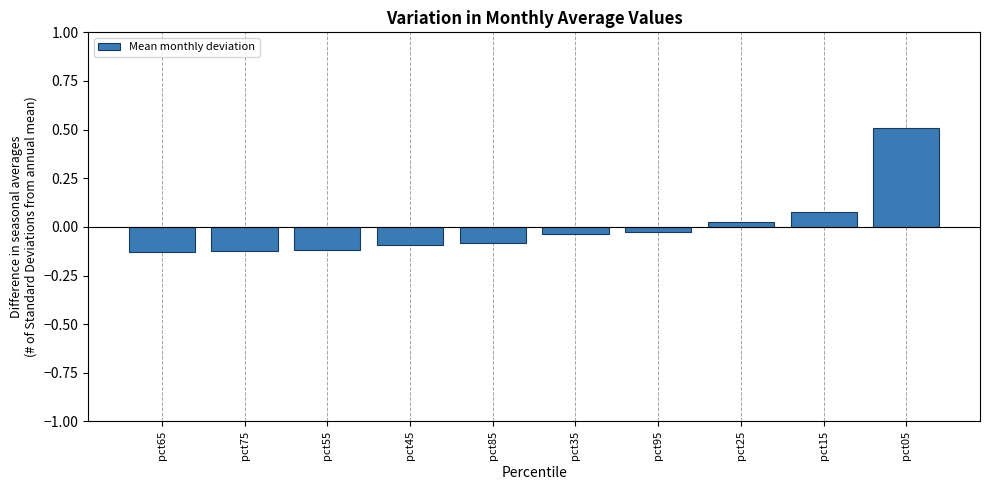

Which has a higher value, pct45 or pct75?

pct45